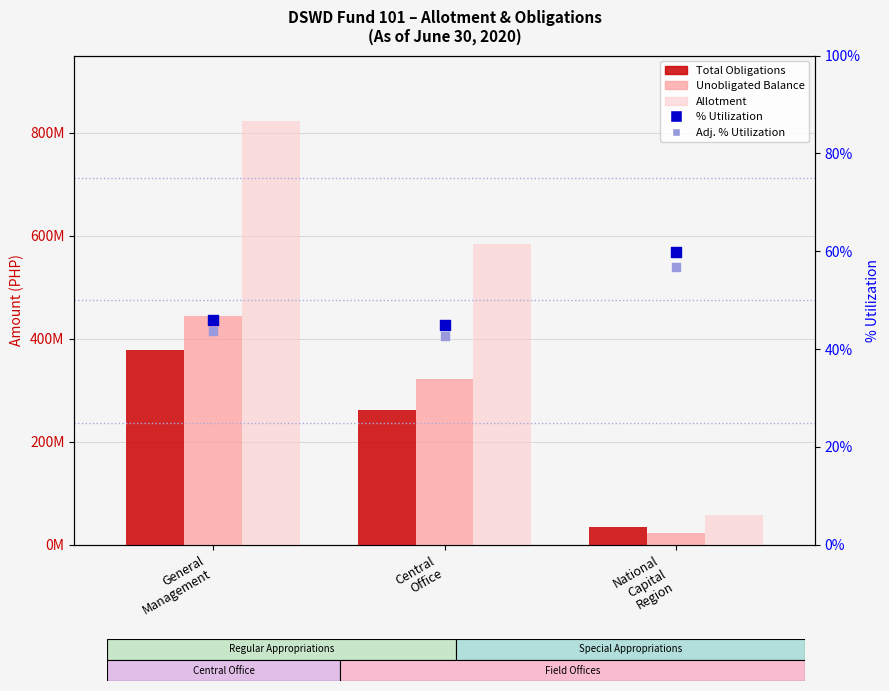

At how many categories does at least one series exceed 706812709?

1